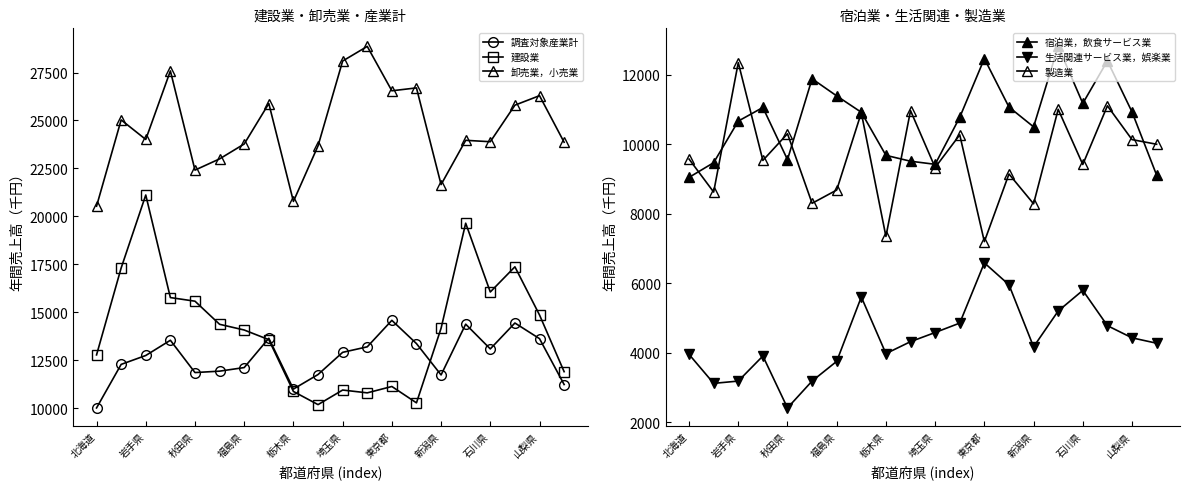

What is the sum of all 建設業 values?

282671